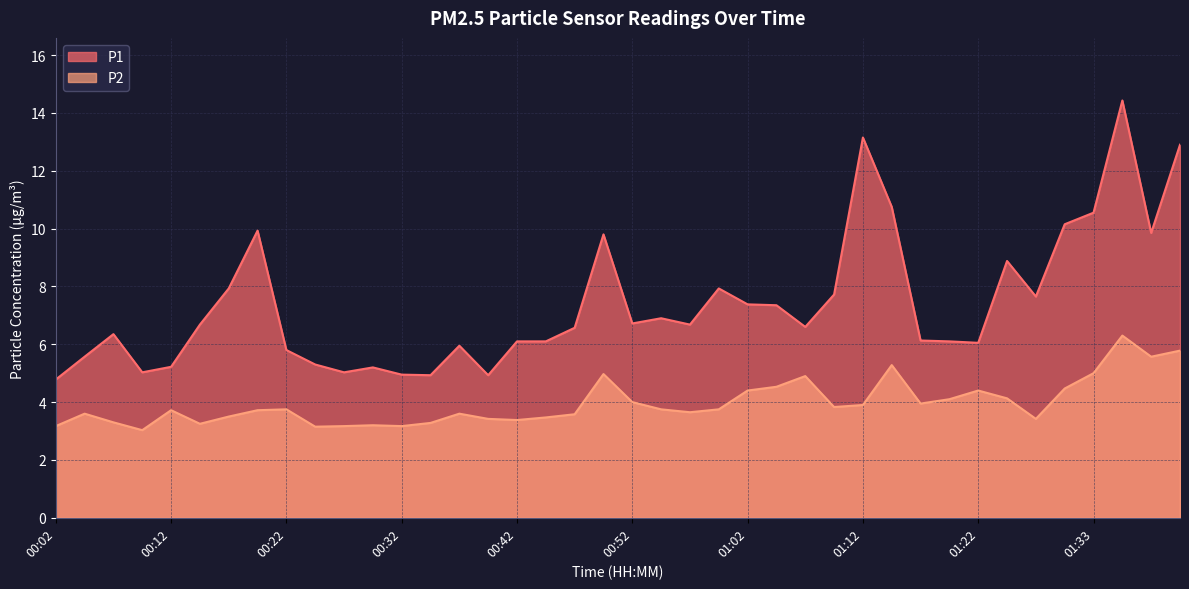

What is the difference between the maximum and minimum values in the P1 series?

9.6